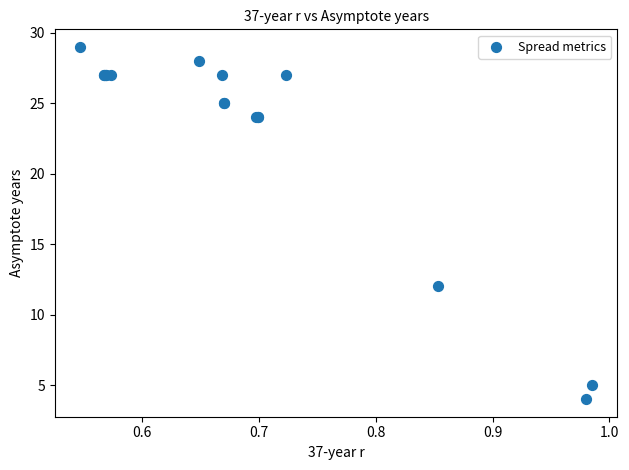

What Y value in the scatter plot is closest to 16?

12